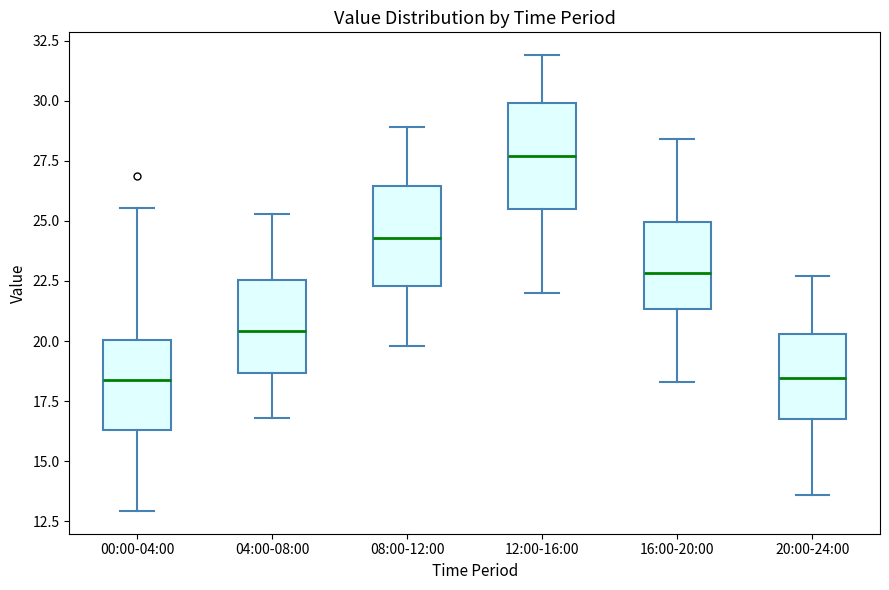

Reading left to right, read every box against the y-axis: the position of its median line, the range the box covers, and the ends of its whiskers. The values are not printed on the chart, so give them approximately, as read against the axis.

00:00-04:00: median 18.5, box 16.5 to 20.0, whiskers 13.0 to 25.5
04:00-08:00: median 20.5, box 18.5 to 22.5, whiskers 17.0 to 25.5
08:00-12:00: median 24.5, box 22.5 to 26.5, whiskers 20.0 to 29.0
12:00-16:00: median 27.5, box 25.5 to 30.0, whiskers 22.0 to 32.0
16:00-20:00: median 23.0, box 21.5 to 25.0, whiskers 18.5 to 28.5
20:00-24:00: median 18.5, box 17.0 to 20.5, whiskers 13.5 to 22.5